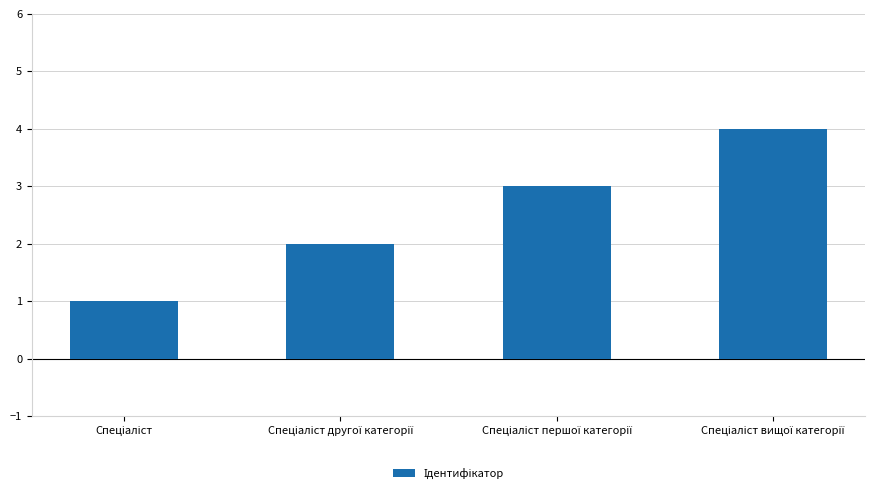

What is the maximum value shown in the chart?

4